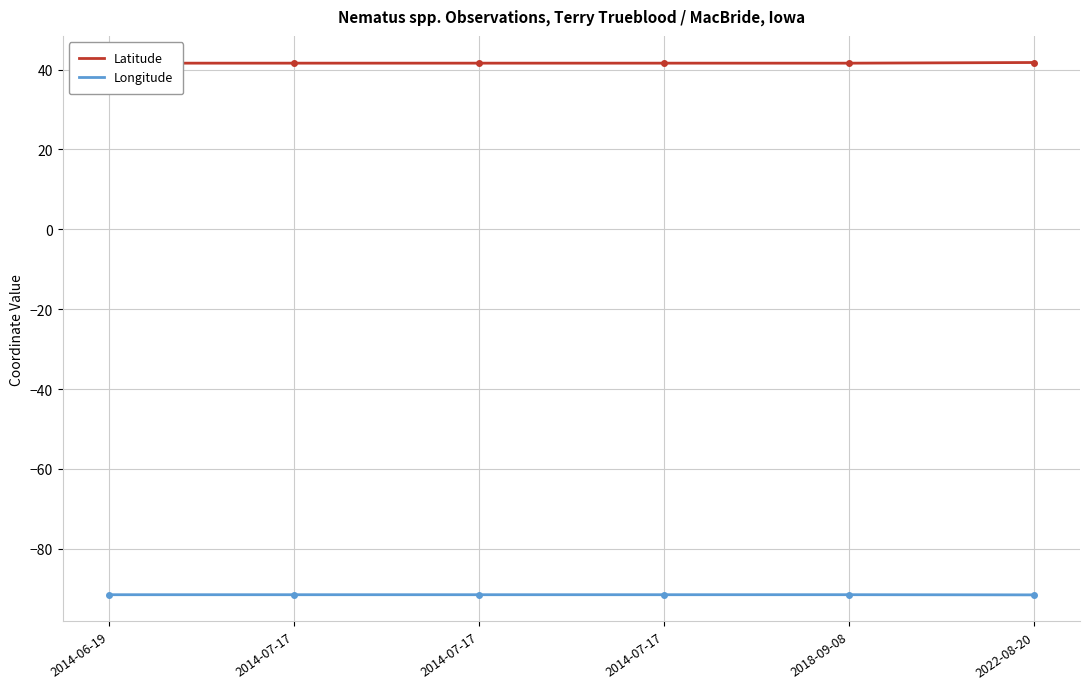

What are all the series names shown in the legend?

Latitude, Longitude